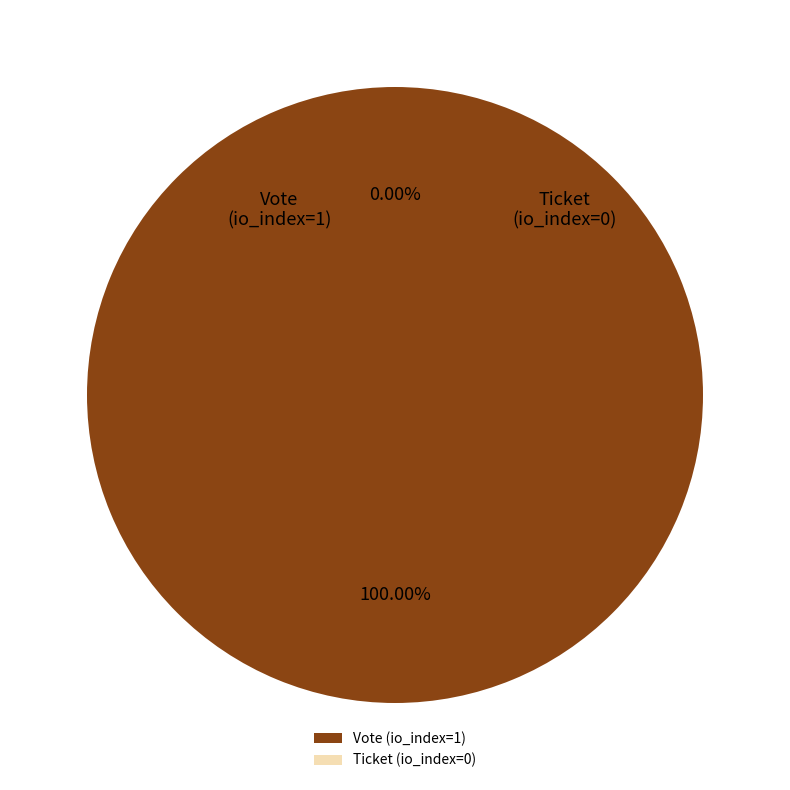

Combined, do Ticket (io_index=0) and Vote (io_index=1) account for over 50%?

Yes